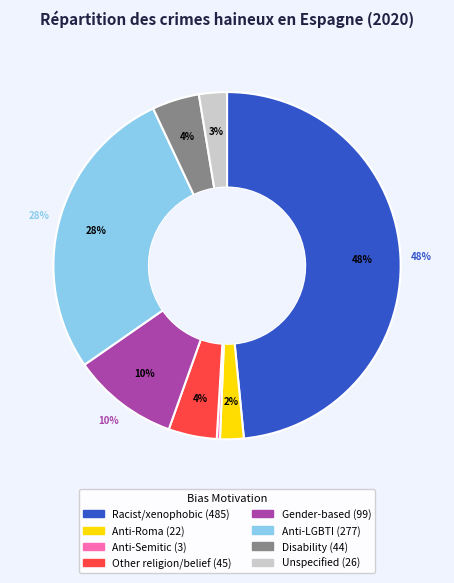

To the nearest percent, what is the combined percentage of Anti-Roma hate crime and Other hate crime based on religion or belief?

7%